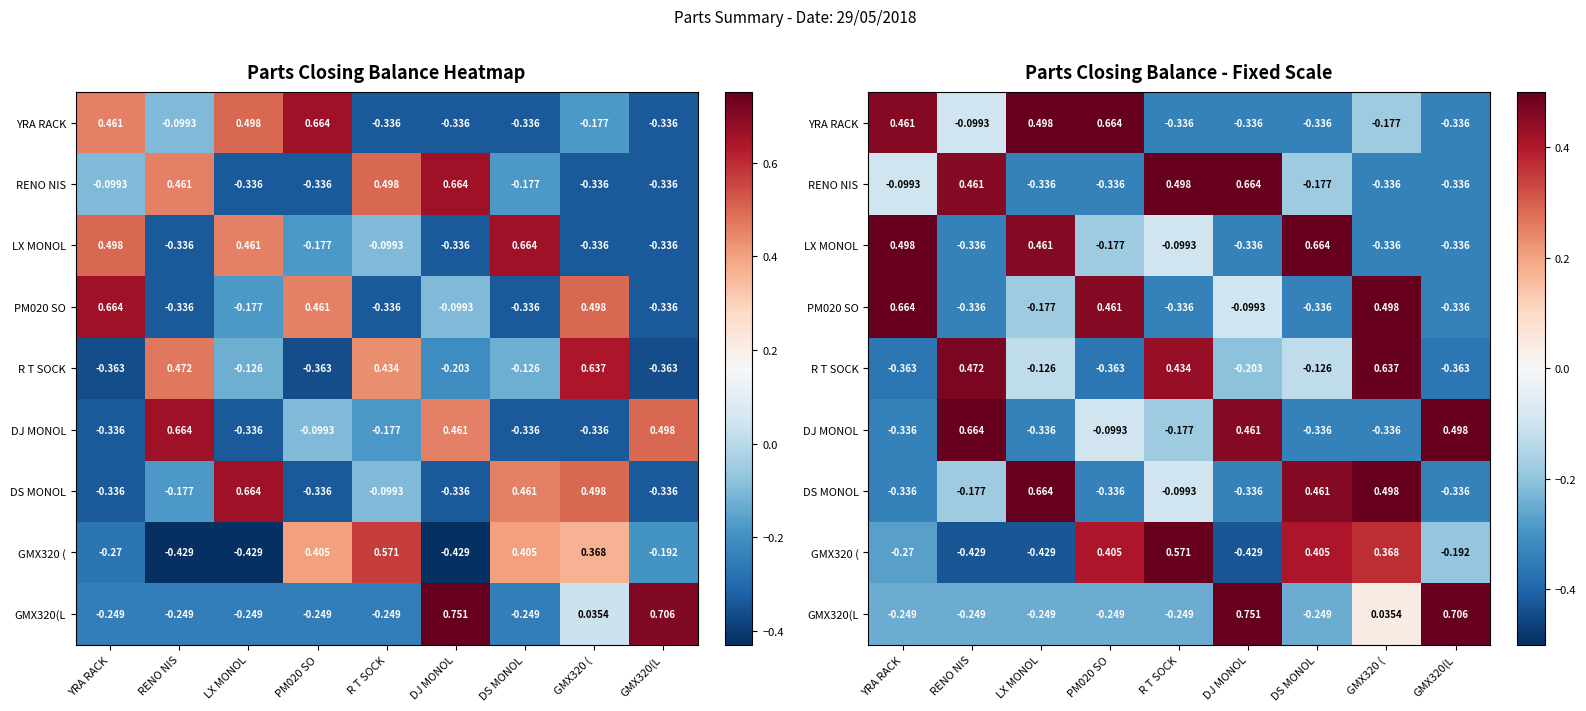

Count the number of categories in the chart.

9